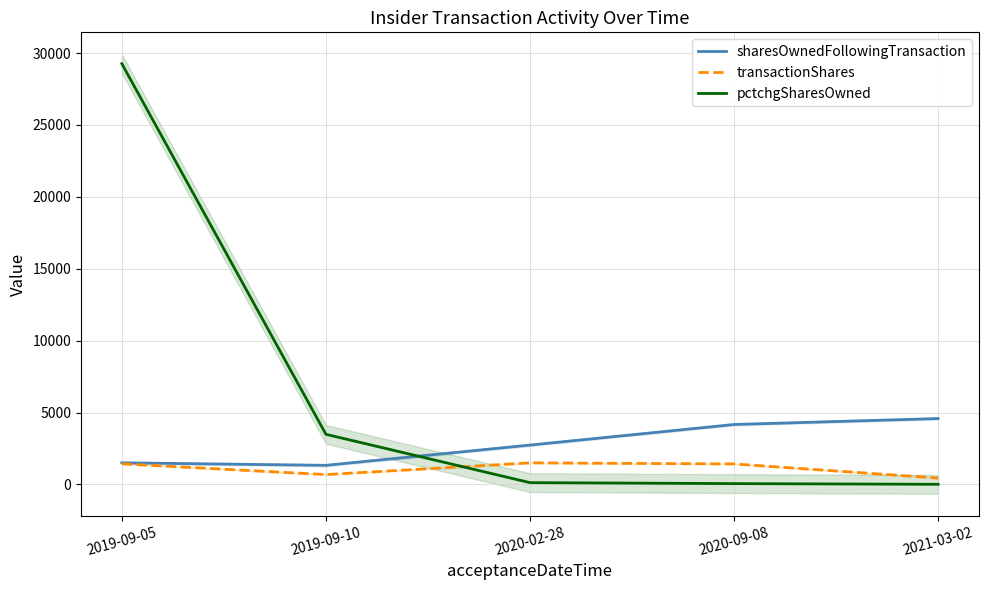

What position from the left is 2020-02-28?

3